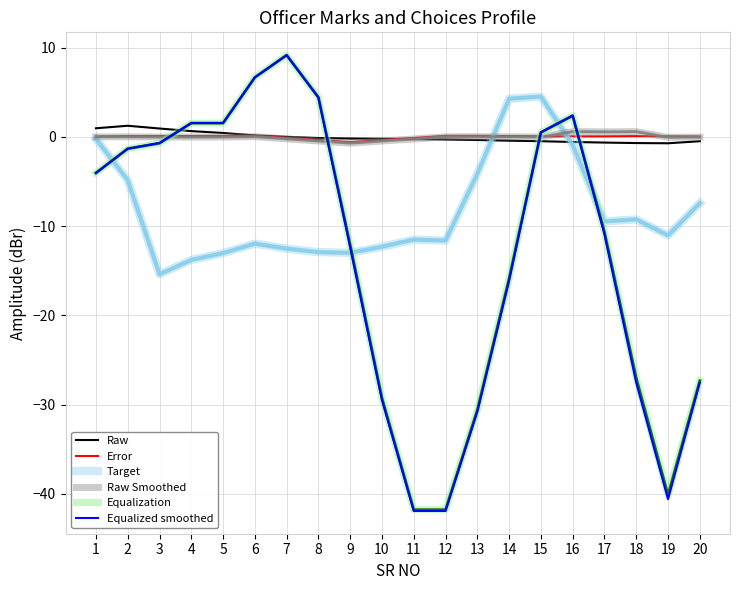

What is the difference between the maximum and minimum values in the Raw series?

2.0